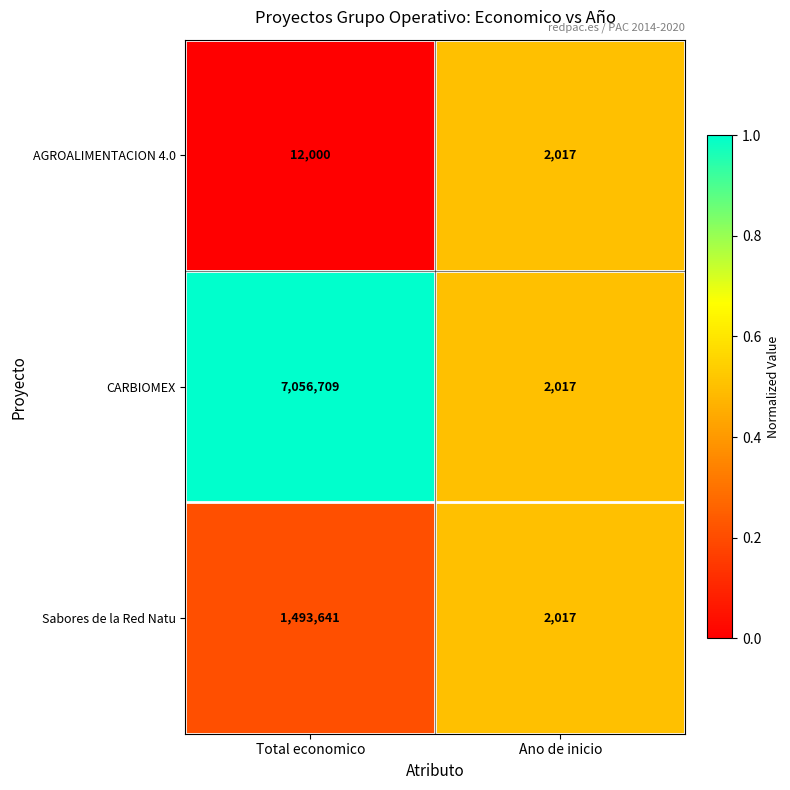

Which series changed the most between Total economico and Ano de inicio?

CARBIOMEX